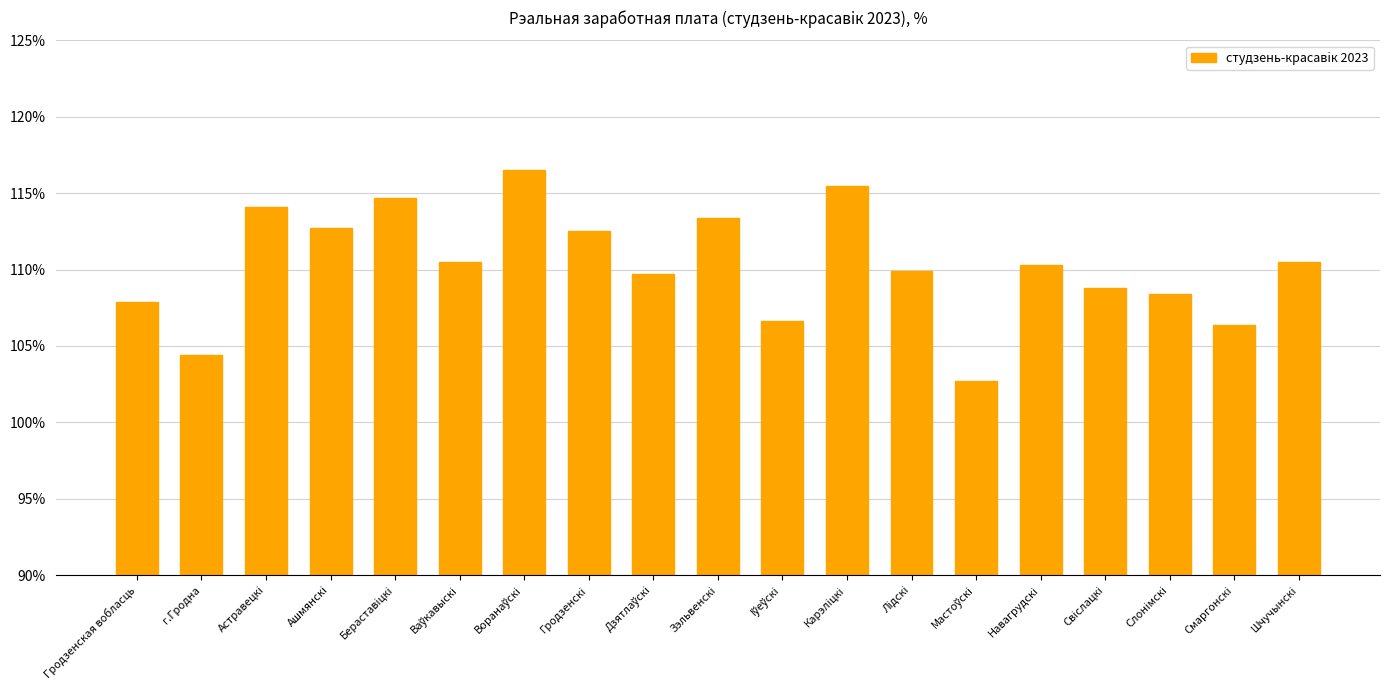

Reading left to right, transcribe all the data shown in this chart.

107.9	104.4	114.1	112.7	114.7	110.5	116.5	112.5	109.7	113.4	106.6	115.5	109.9	102.7	110.3	108.8	108.4	106.4	110.5